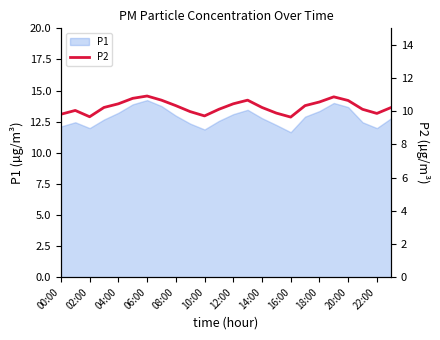

True or false: P1 has a value of 7.4 at 12:00.

False